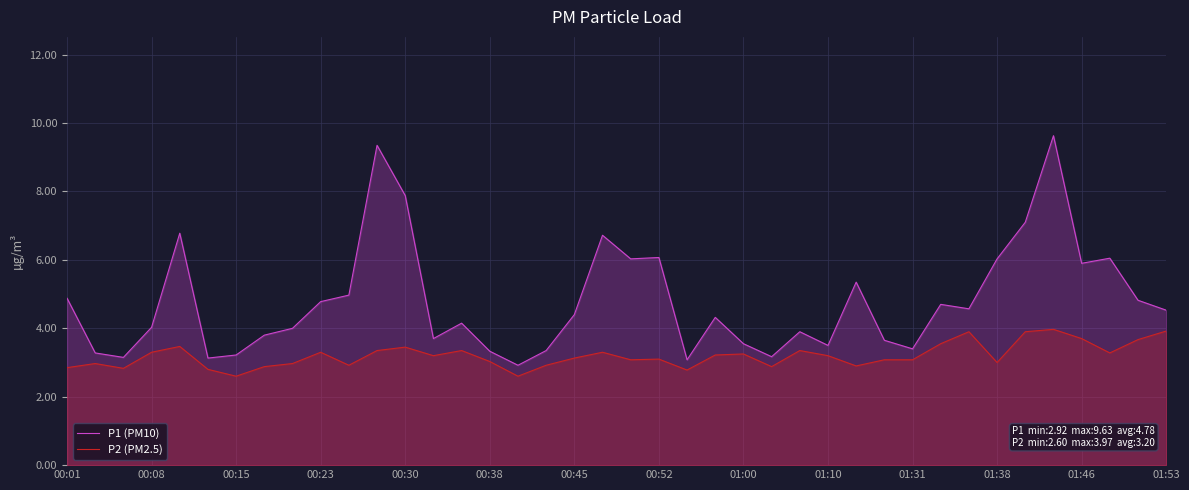

Which series has the largest range (max minus min)?

P1 (PM10)